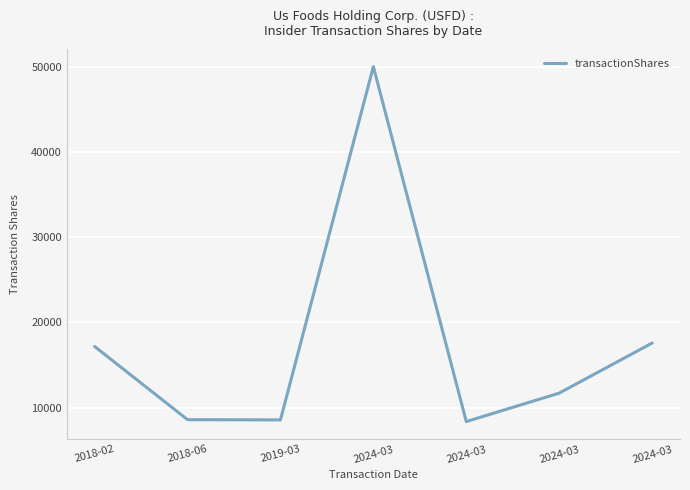

Count the number of data series in this chart.

1